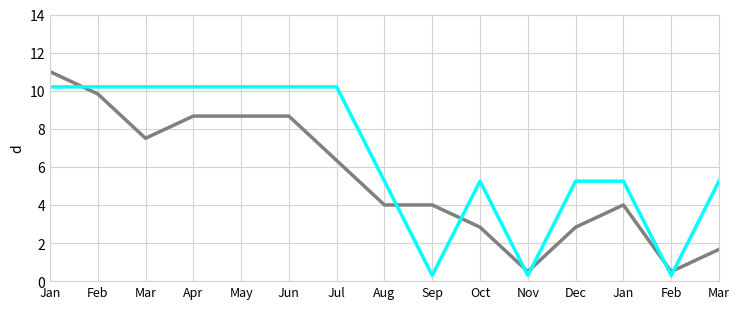

Is this an area chart (filled region under the line)?

No